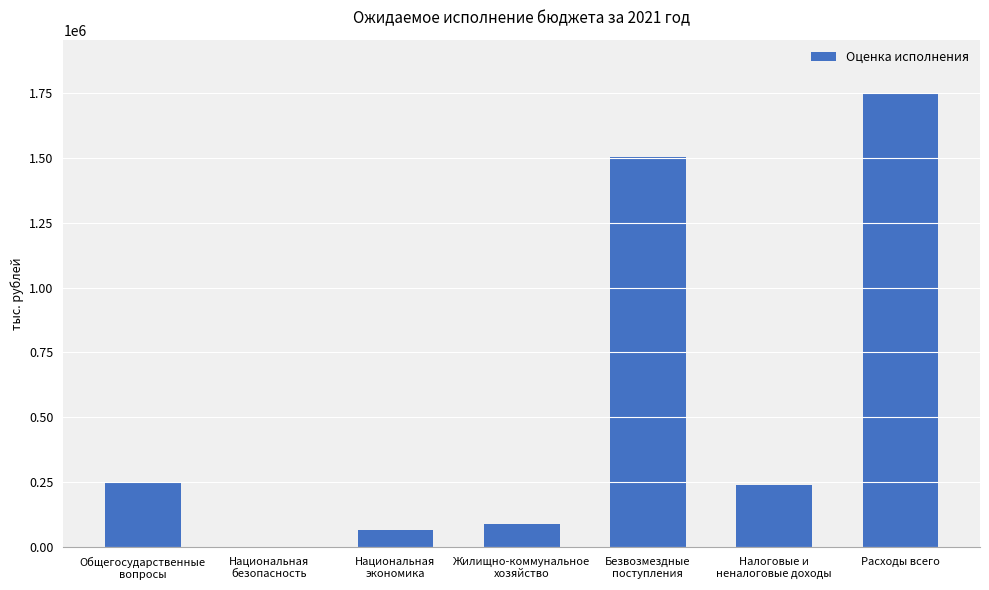

True or false: the data shows 1170906.2 at Расходы всего.

False